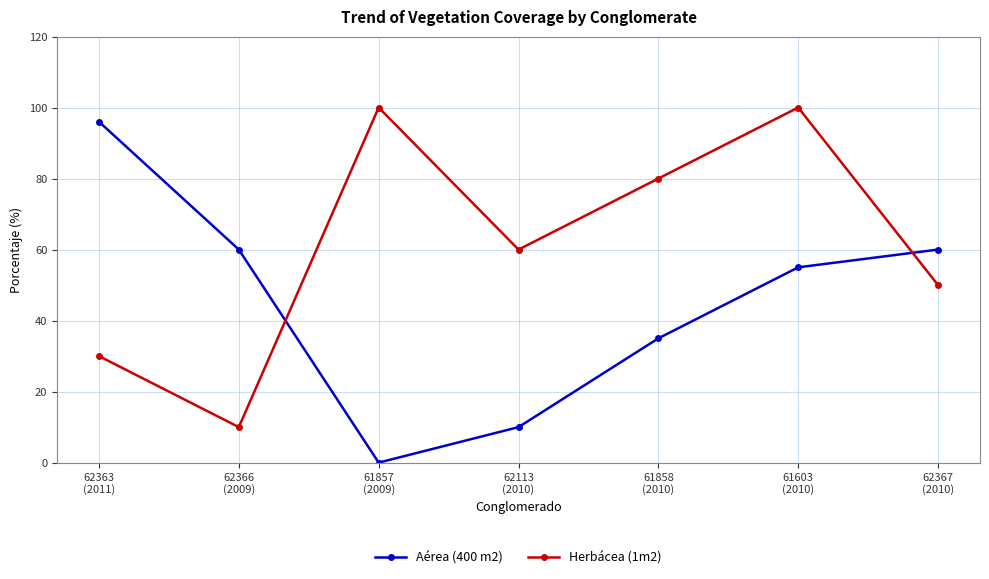

Which series ends up on top after the final intersection of Aérea (400 m2) and Herbácea (1m2)?

Aérea (400 m2)